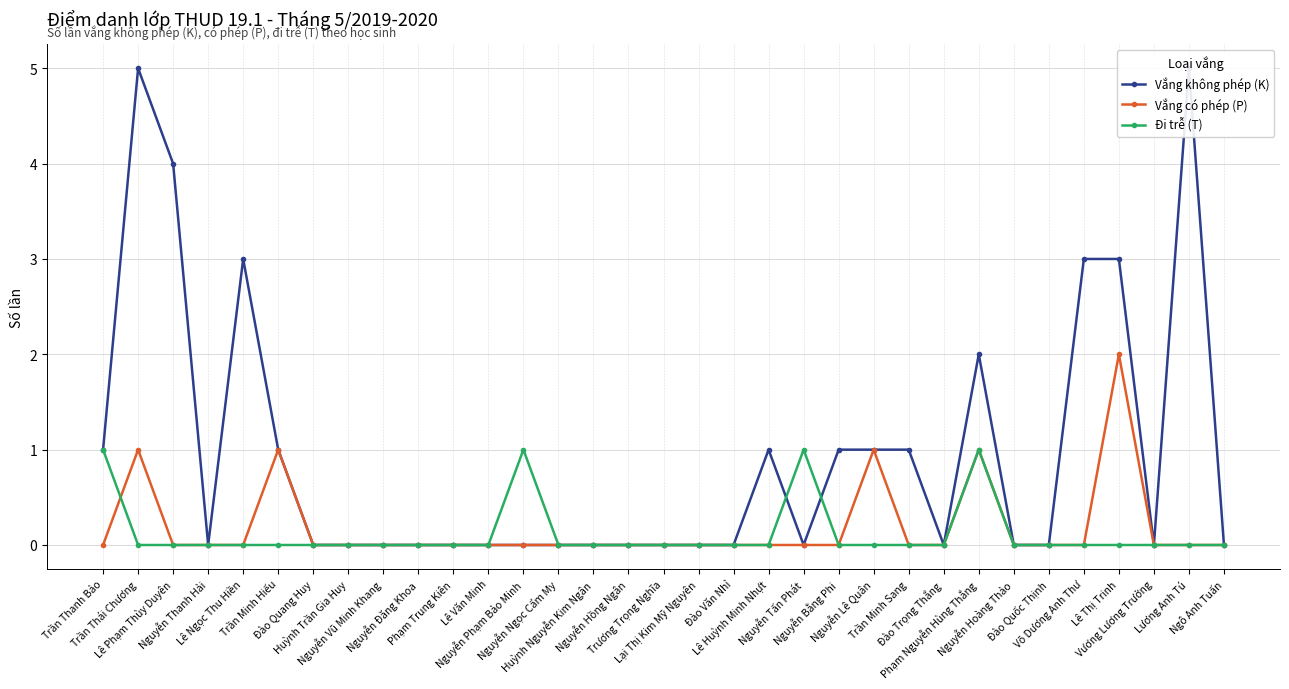

Does the chart have visible grid lines?

Yes